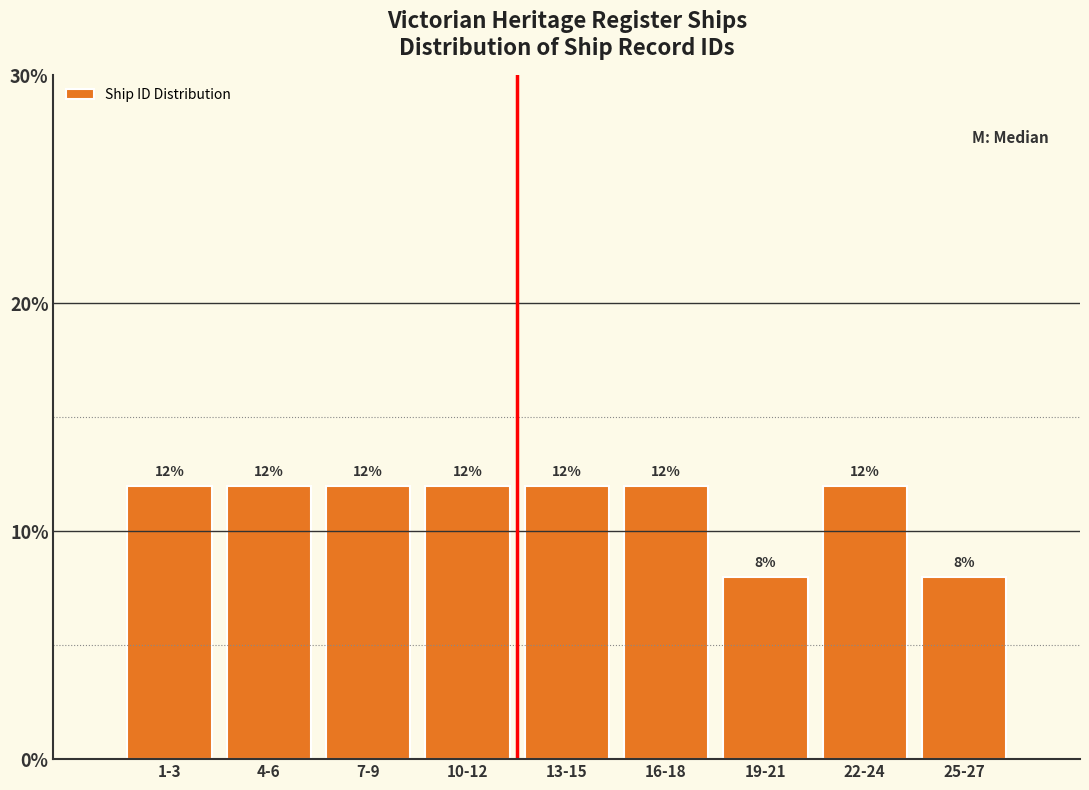

Reading right to left, transcribe all the data shown in this chart.

8	12	8	12	12	12	12	12	12